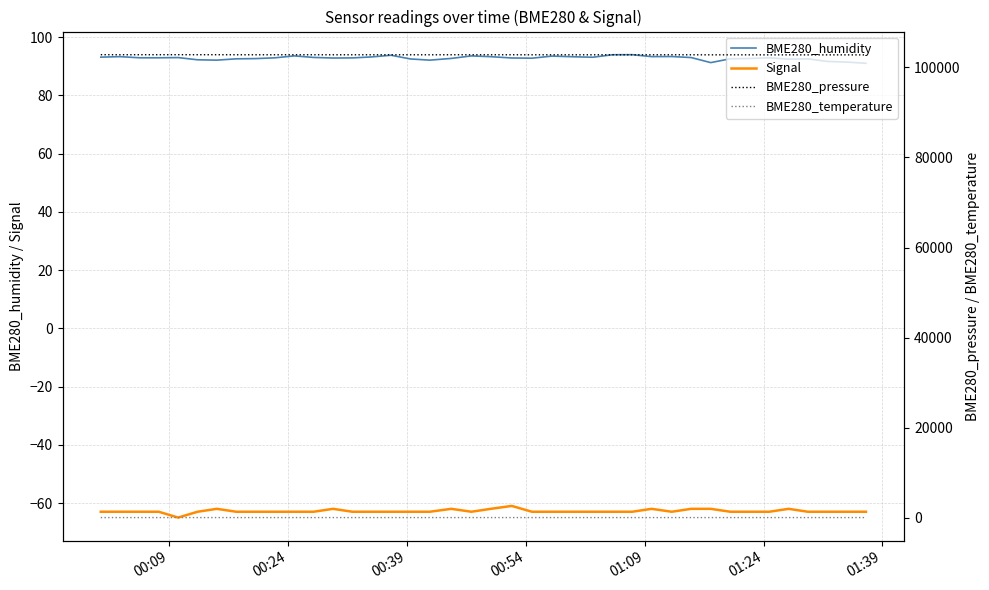

True or false: Signal and BME280_humidity cross at least once.

False